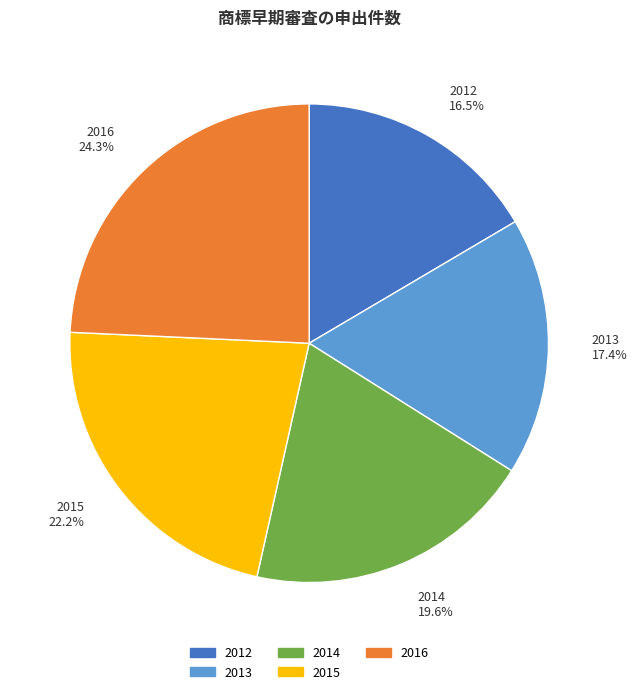

Which category has the biggest portion of the pie?

2016